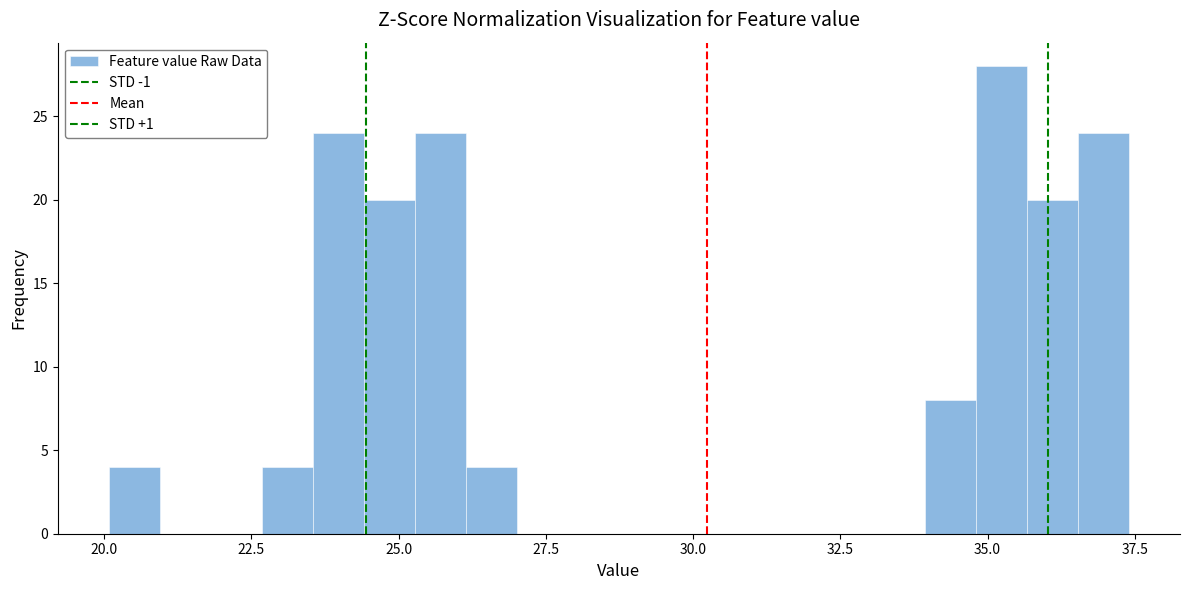

Around what value on the x-axis is the tallest bar? Give the approximate position of its centre, as read against the axis.

35.0